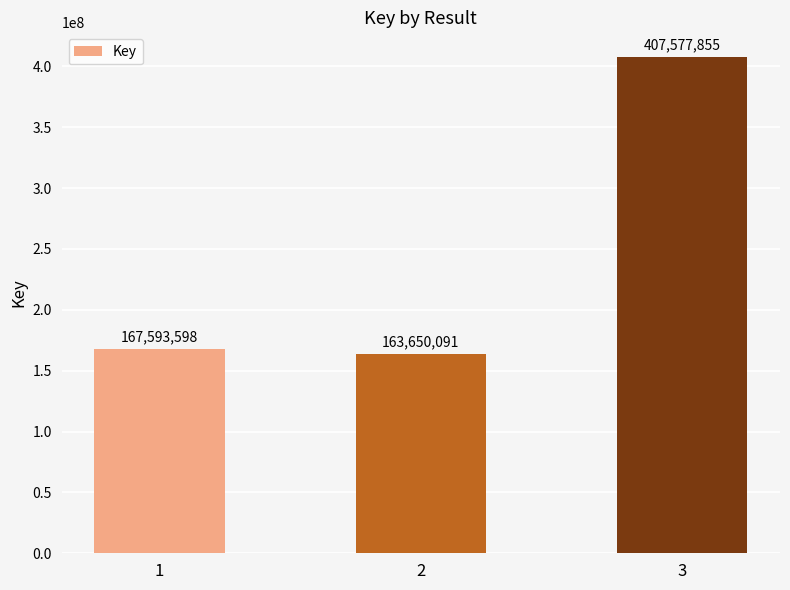

Which category has the lowest value across all series?

2